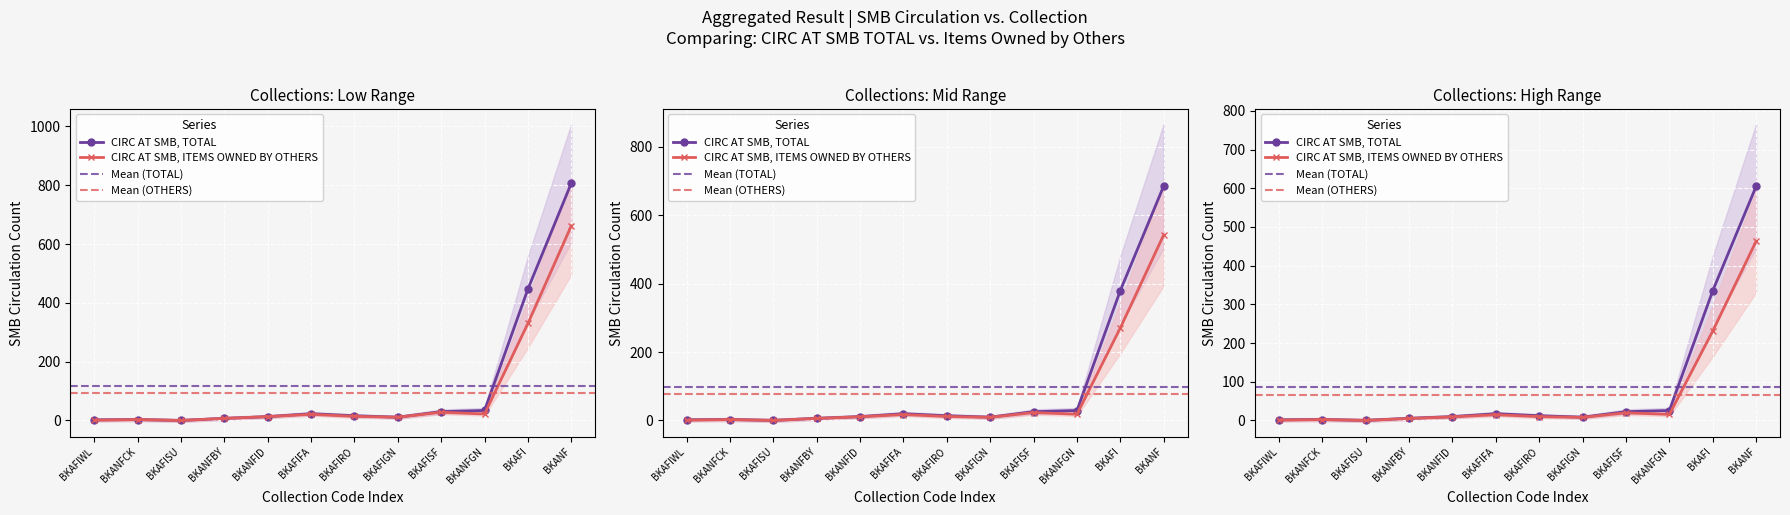

True or false: CIRC AT SMB, ITEMS OWNED BY OTHERS and CIRC AT SMB, TOTAL intersect in this chart.

False